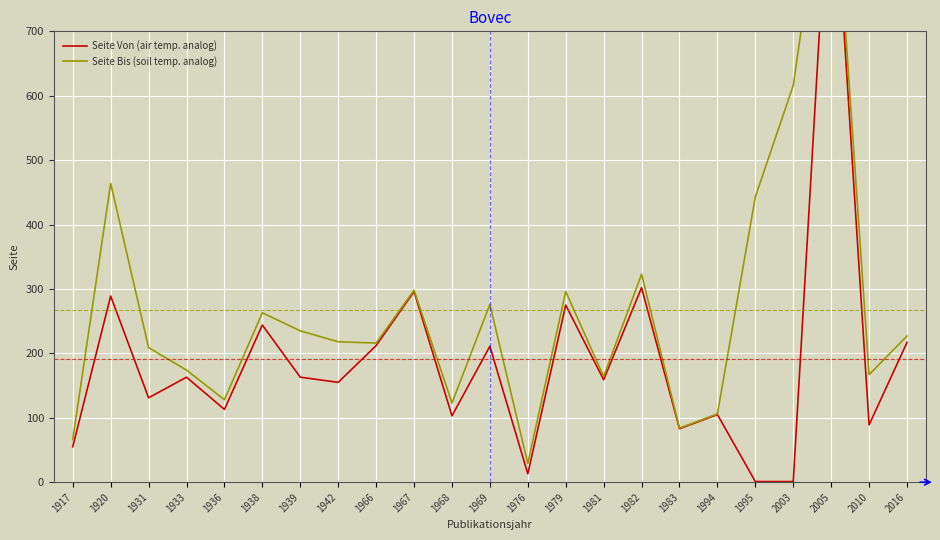

How many distinct data groups are displayed?

2